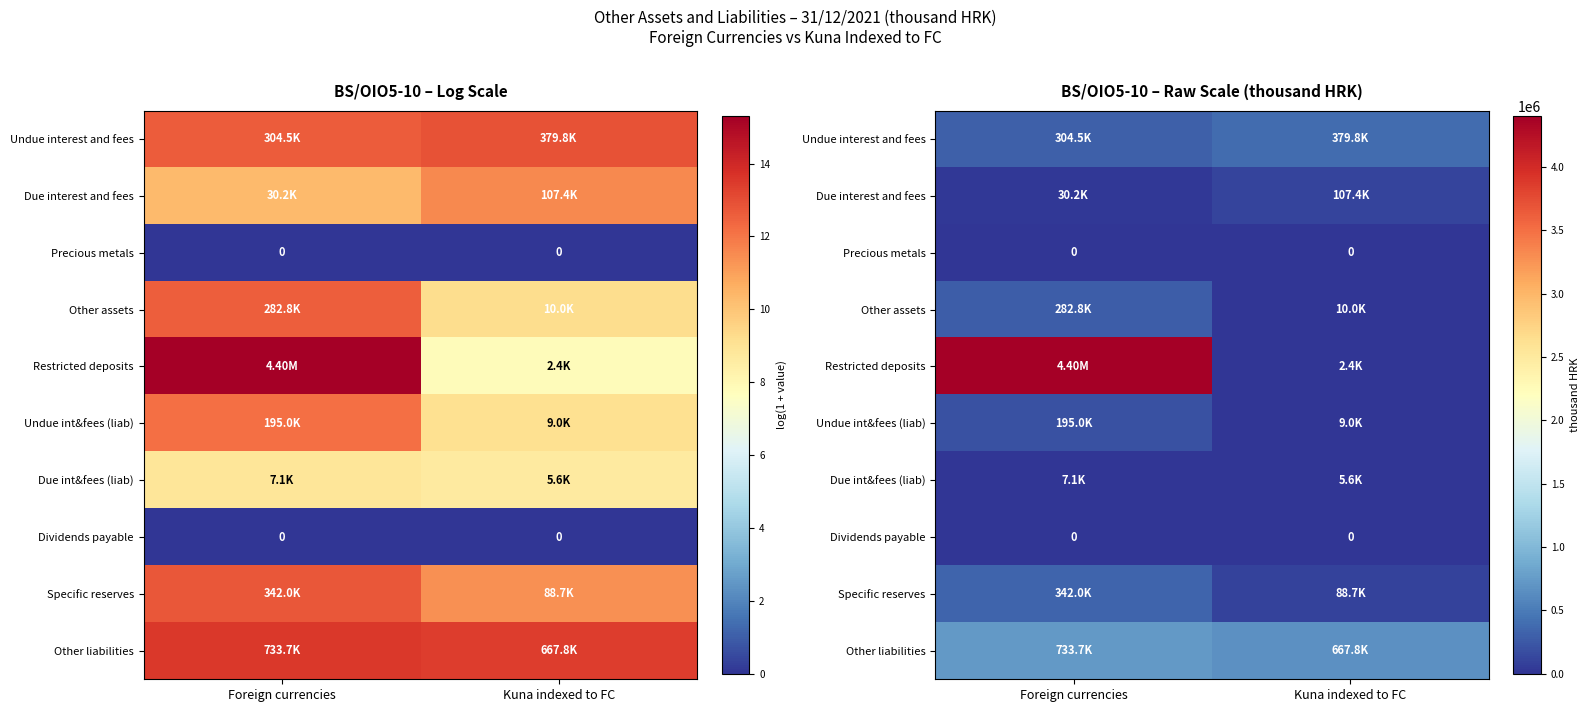

What is the total value across all series at Kuna indexed to FC?

1270629